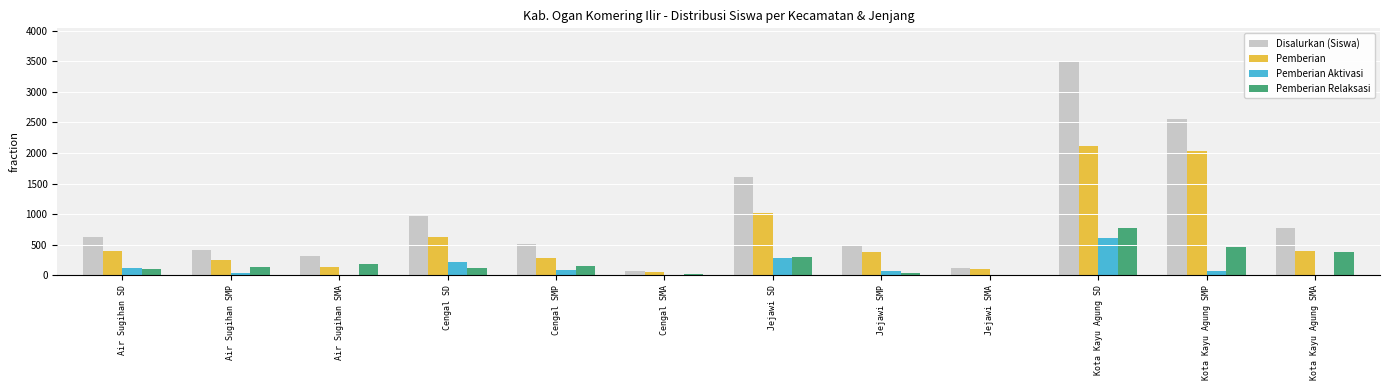

Which label corresponds to the largest value in the chart?

Kota Kayu Agung SD